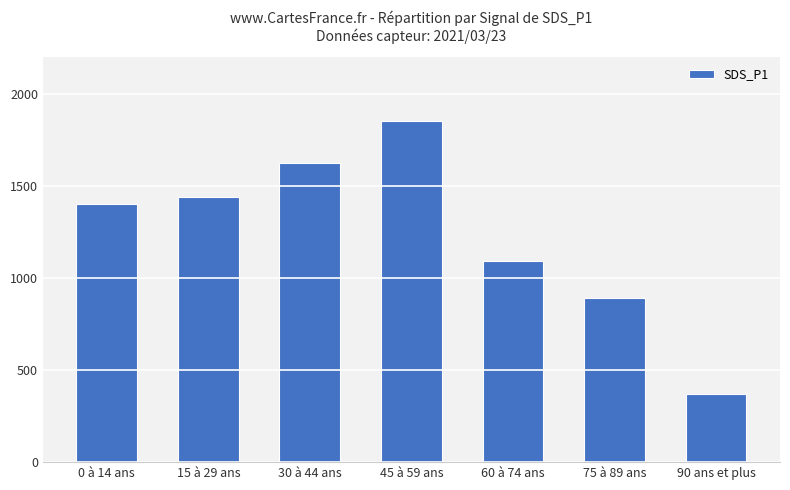

What is the difference between the values at 75 à 89 ans and 90 ans et plus?

520